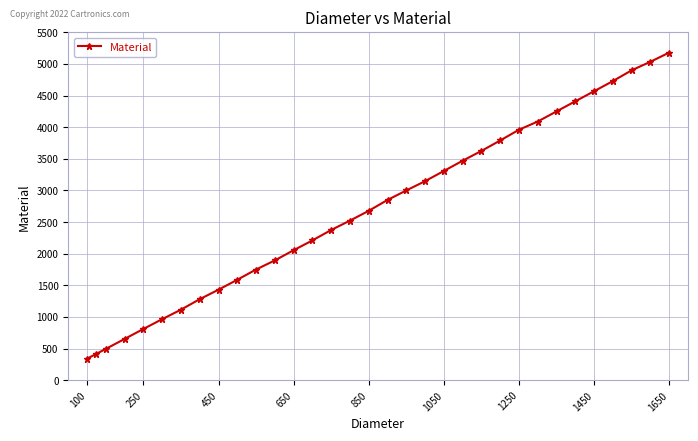

What is the difference between the maximum and minimum values?

4840